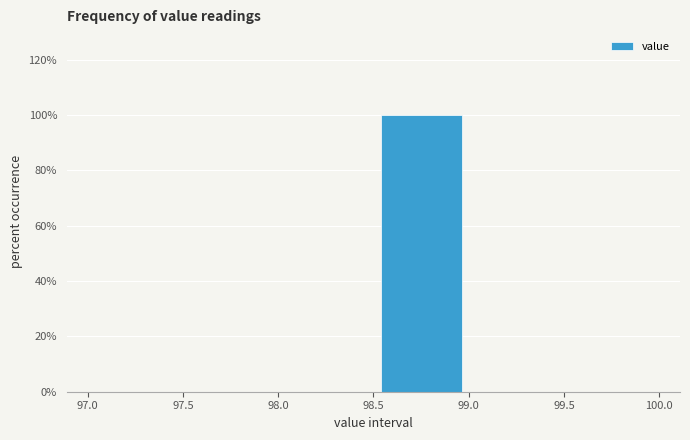

Reading left to right, list every bar in this chart as the range it spans on the x-axis followed by its height. The values are not printed on the chart, so give them approximately, as read against the axis.

97.0 to 97.5: 0
97.5 to 98.0: 0
98.0 to 98.5: 0
98.5 to 99.0: 100
99.0 to 99.5: 0
99.5 to 100.0: 0